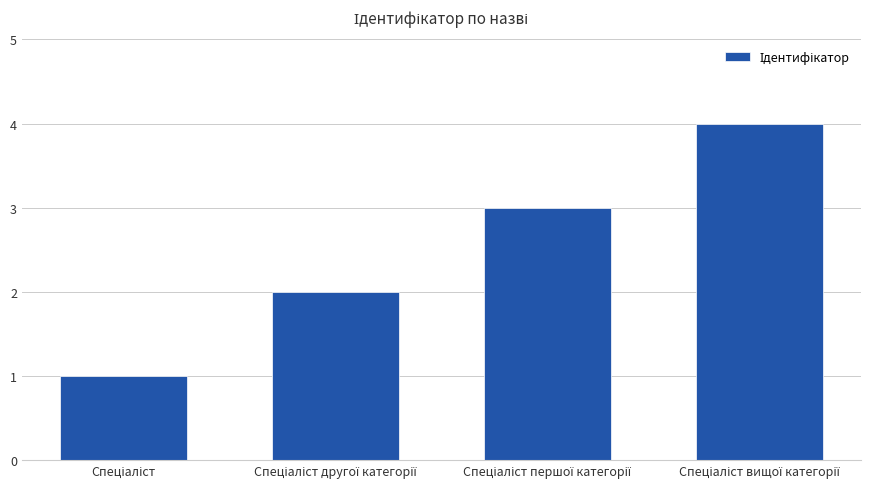

What is the greatest value displayed?

4